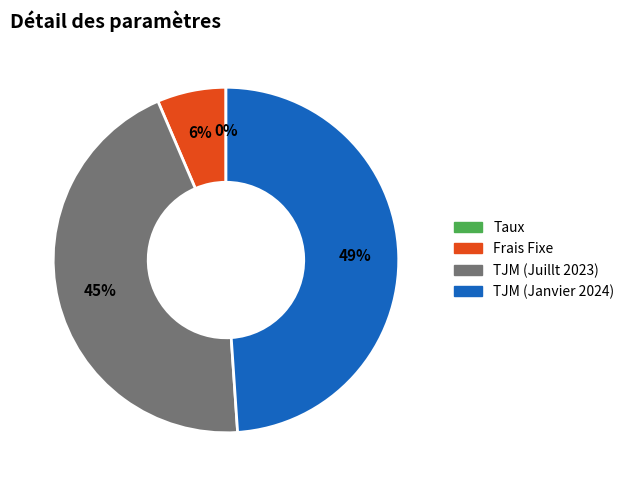

Which slice is the largest?

TJM (Janvier 2024)